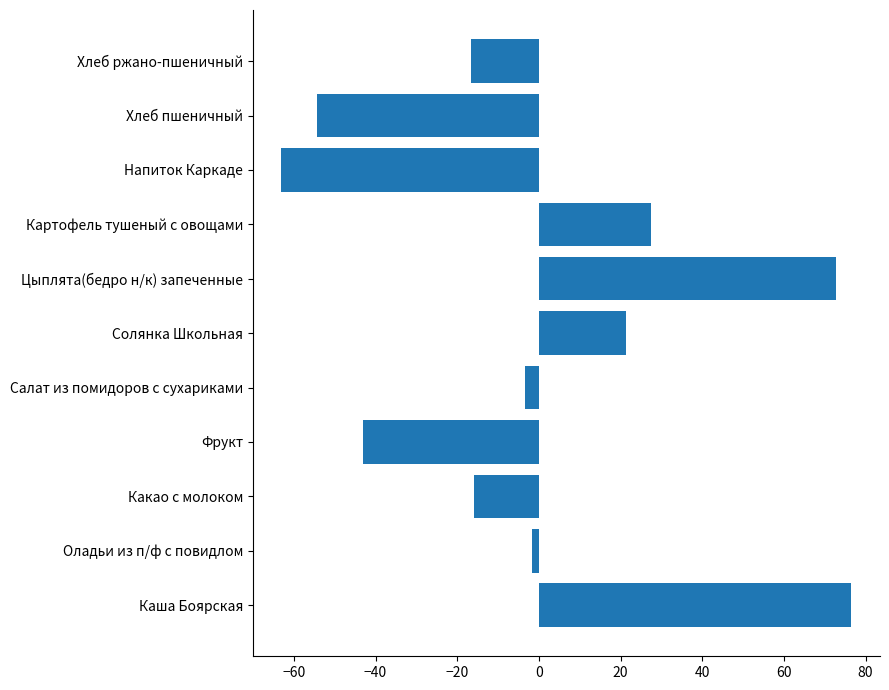

What is the smallest value displayed?

-63.0